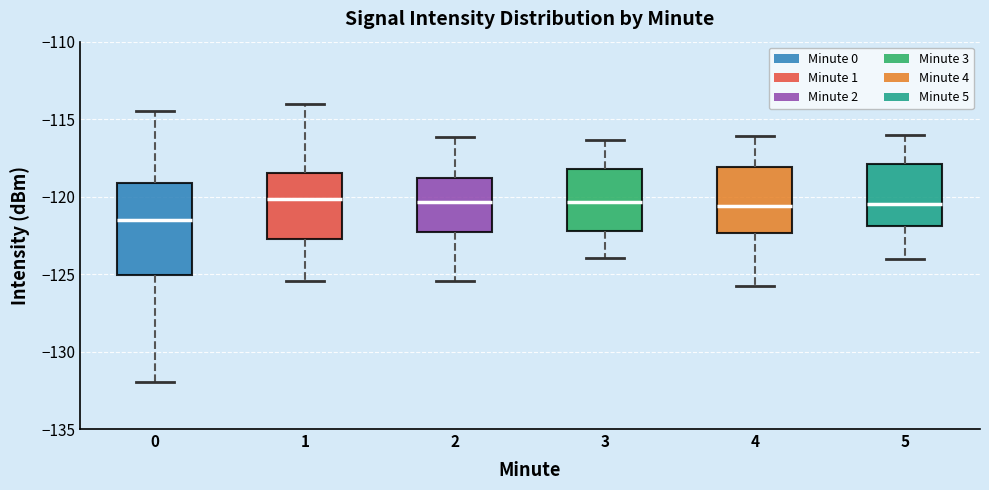

Reading left to right, transcribe this box plot: for each box, give where its median line is, the range the box spans, and where its two whiskers end, as read against the y-axis. The values are not printed on the chart, so give them approximately, as read against the axis.

0: median -121.5, box -125.0 to -119.0, whiskers -132.0 to -114.5
1: median -120.0, box -122.5 to -118.5, whiskers -125.5 to -114.0
2: median -120.5, box -122.5 to -119.0, whiskers -125.5 to -116.0
3: median -120.5, box -122.0 to -118.0, whiskers -124.0 to -116.5
4: median -120.5, box -122.5 to -118.0, whiskers -126.0 to -116.0
5: median -120.5, box -122.0 to -118.0, whiskers -124.0 to -116.0